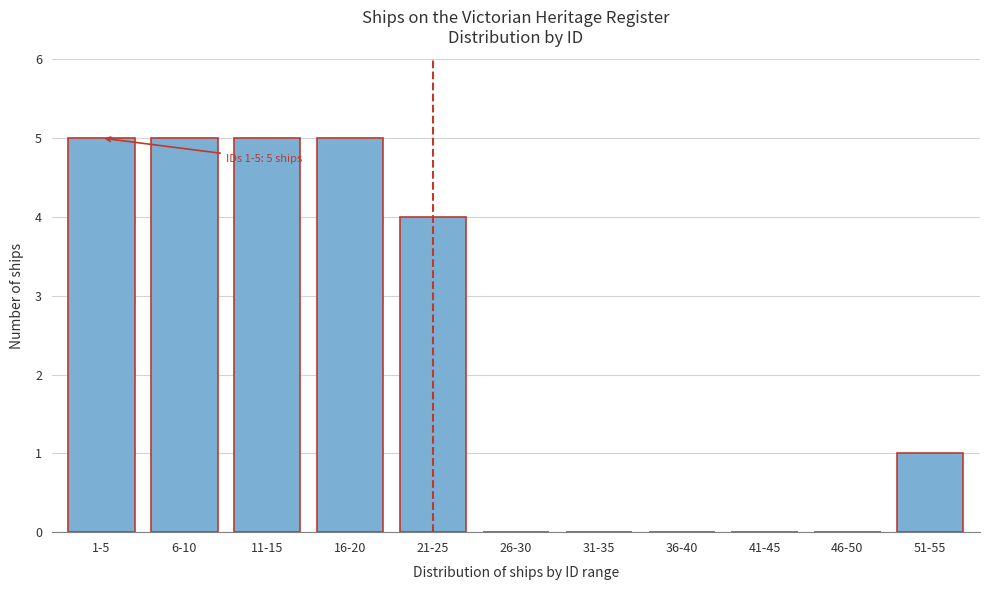

Reading right to left, what are all the values shown in this chart?

51-55=1	46-50=0	41-45=0	36-40=0	31-35=0	26-30=0	21-25=4	16-20=5	11-15=5	6-10=5	1-5=5